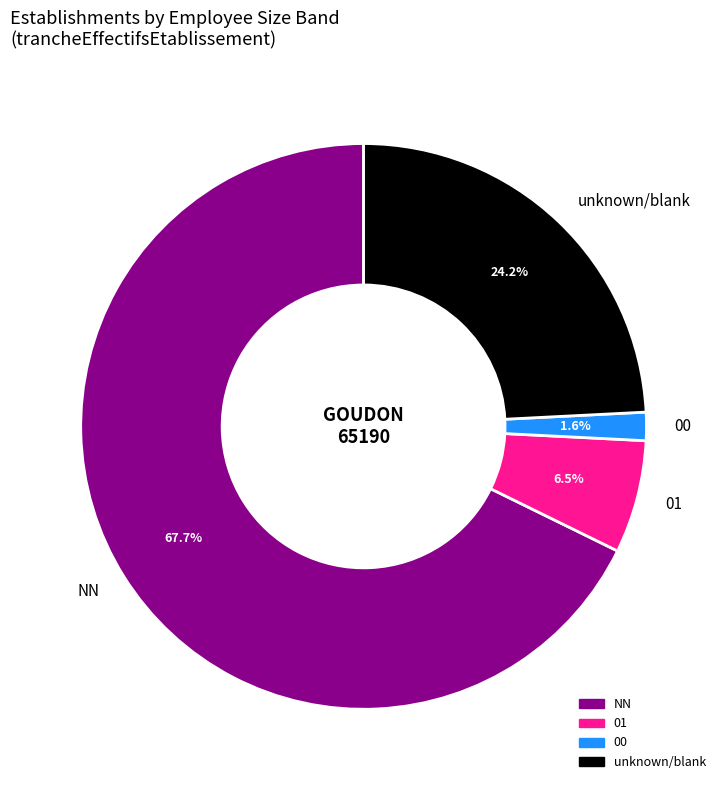

How many segments does this pie chart have?

4